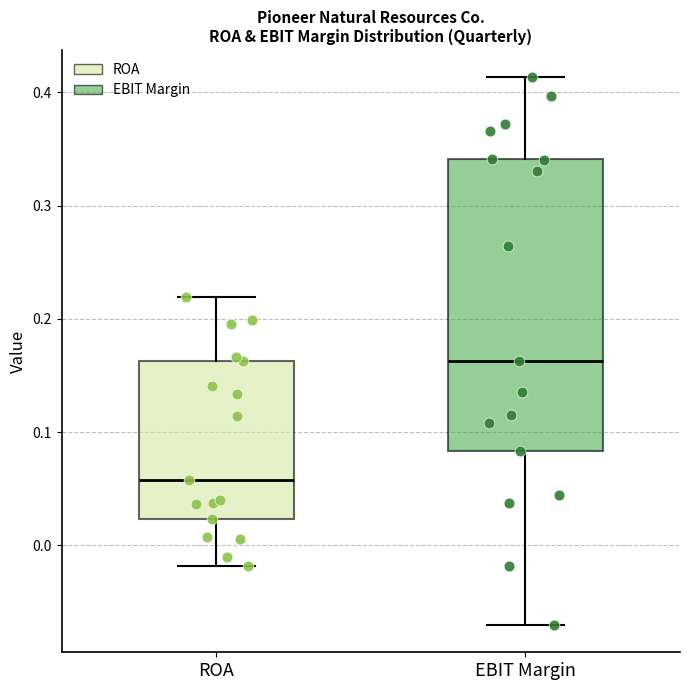

Which box's median line is the highest?

EBIT Margin